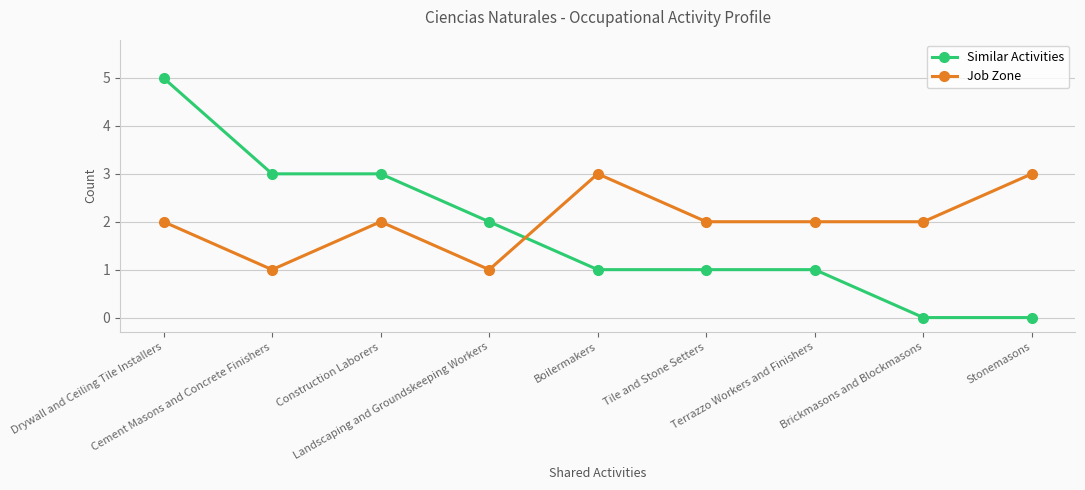

True or false: Similar Activities and Job Zone cross at least once.

True